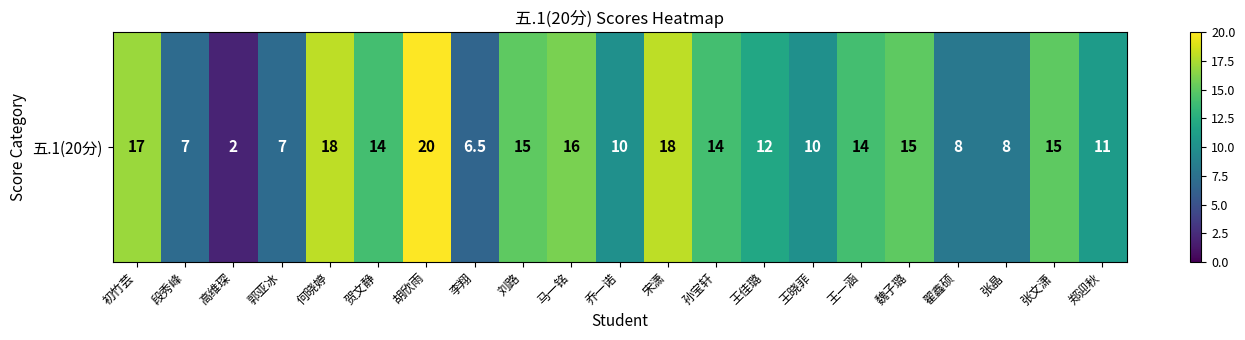

Is it true that the value at 郭亚冰 is 7.0?

True